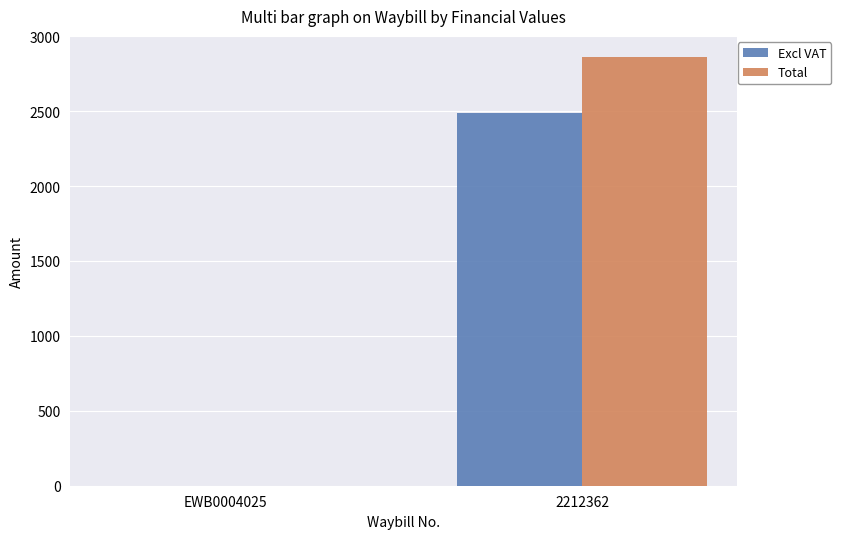

What is the difference between the Total values at EWB0004025 and 2212362?

2859.5